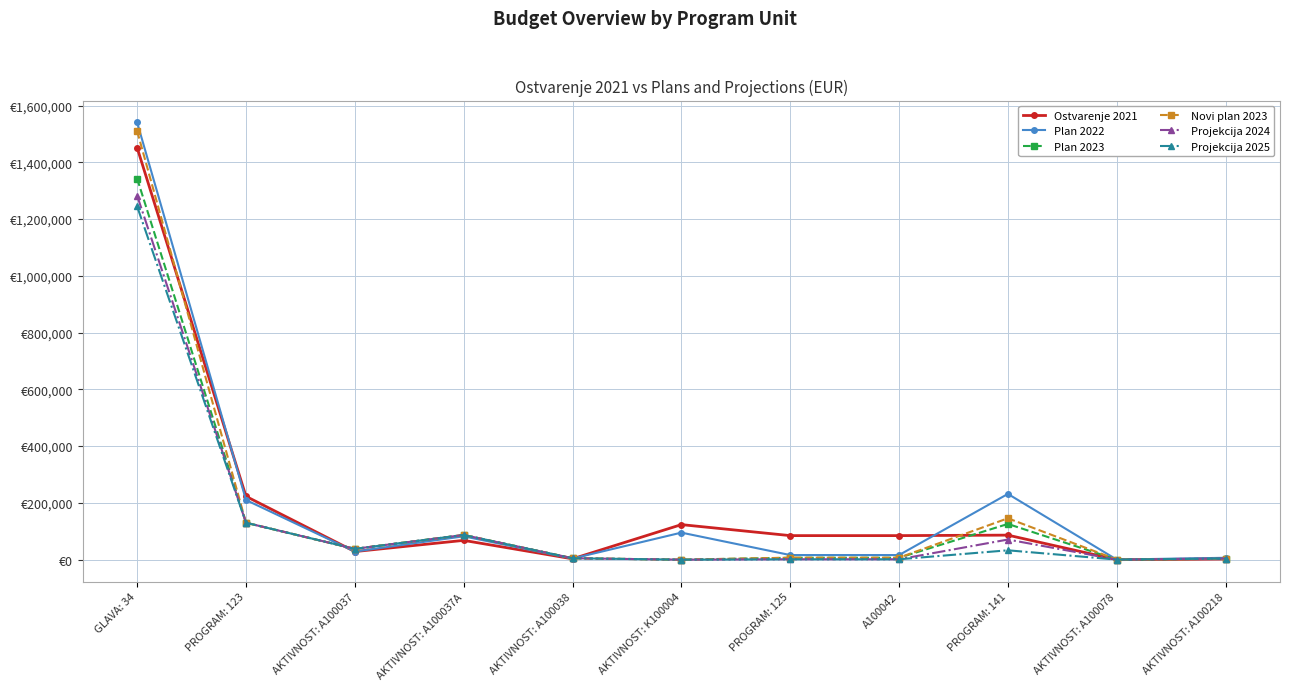

Which series changed the most between AKTIVNOST: A100038 and AKTIVNOST: A100078?

Plan 2023